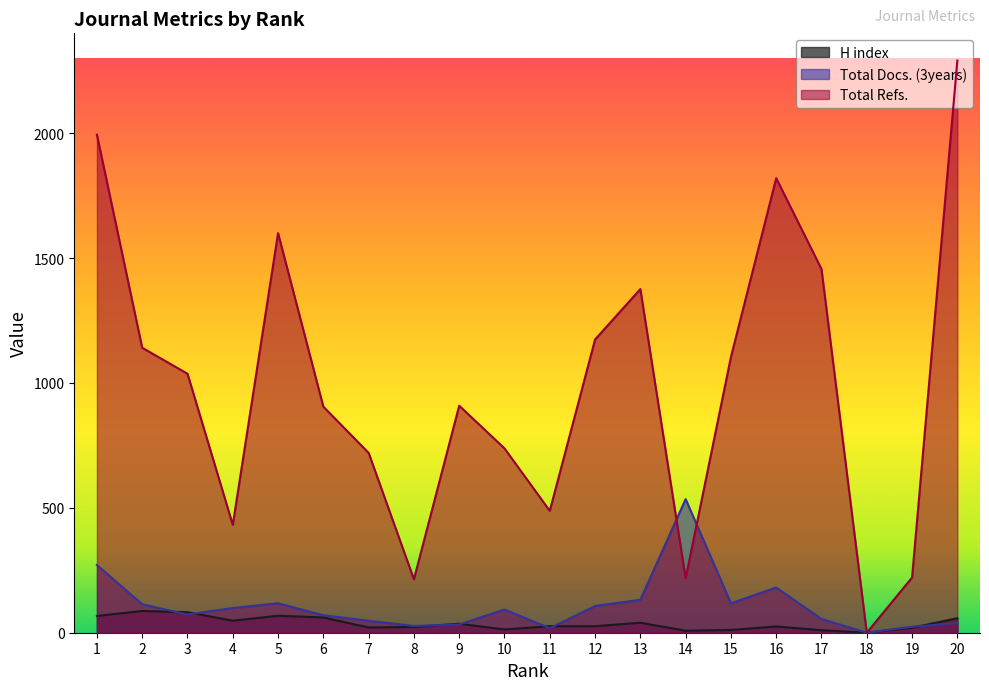

How many data points does each series have?

20